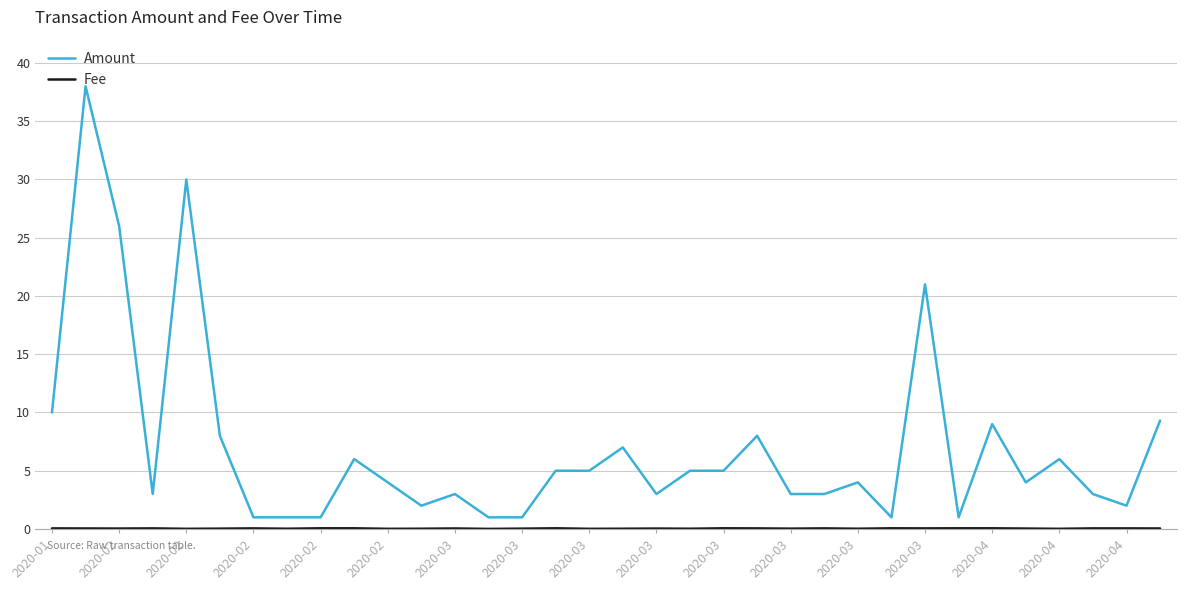

Which series has the largest total across all categories?

Amount